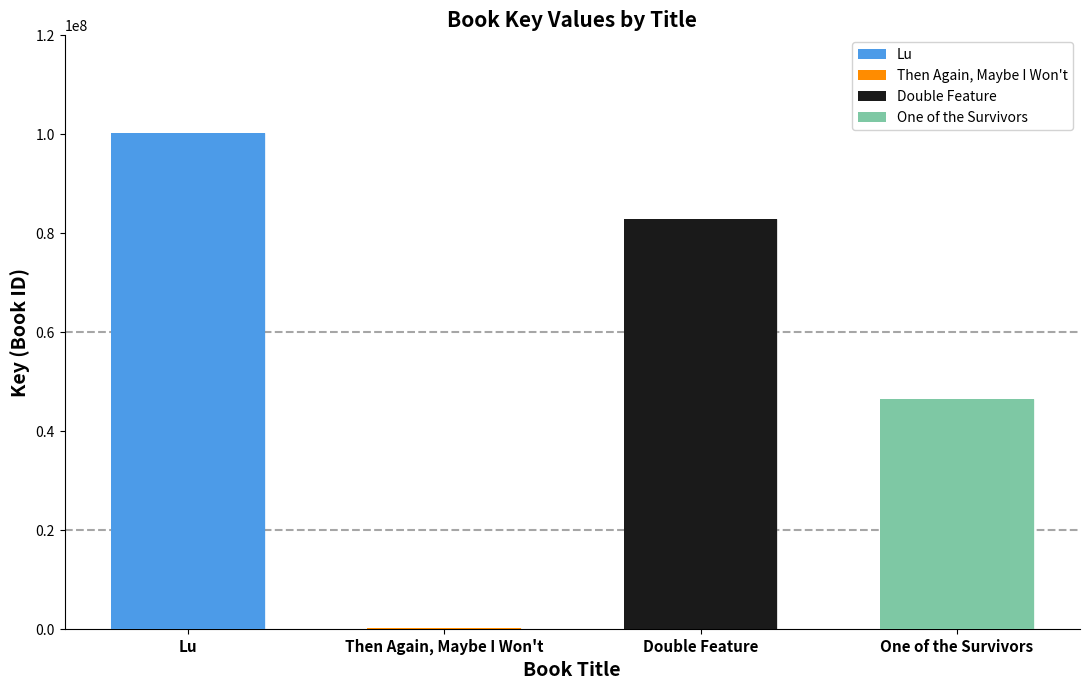

Rank the series at Format 2 from highest to lowest value.

Lu, Double Feature, One of the Survivors, Then Again, Maybe I Won't